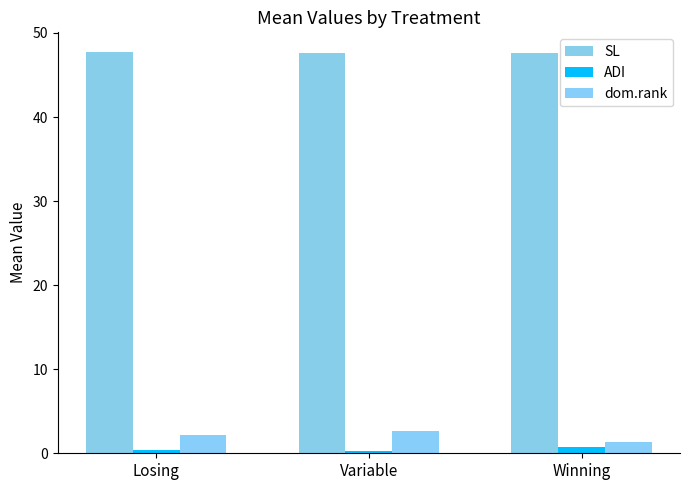

How many series are shown in this chart?

3